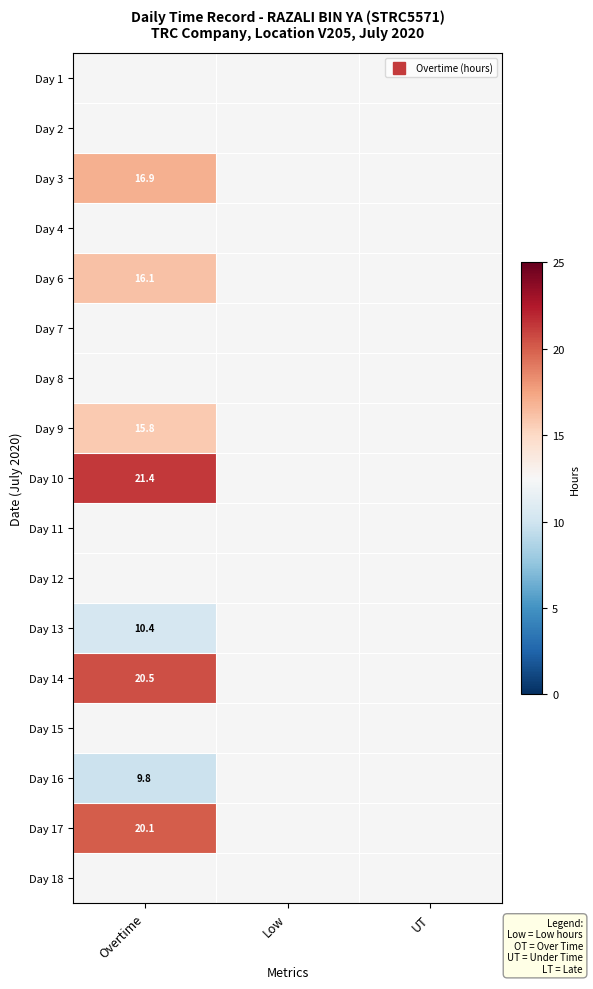

Which category has the lowest value in the Day 6 series?

Overtime